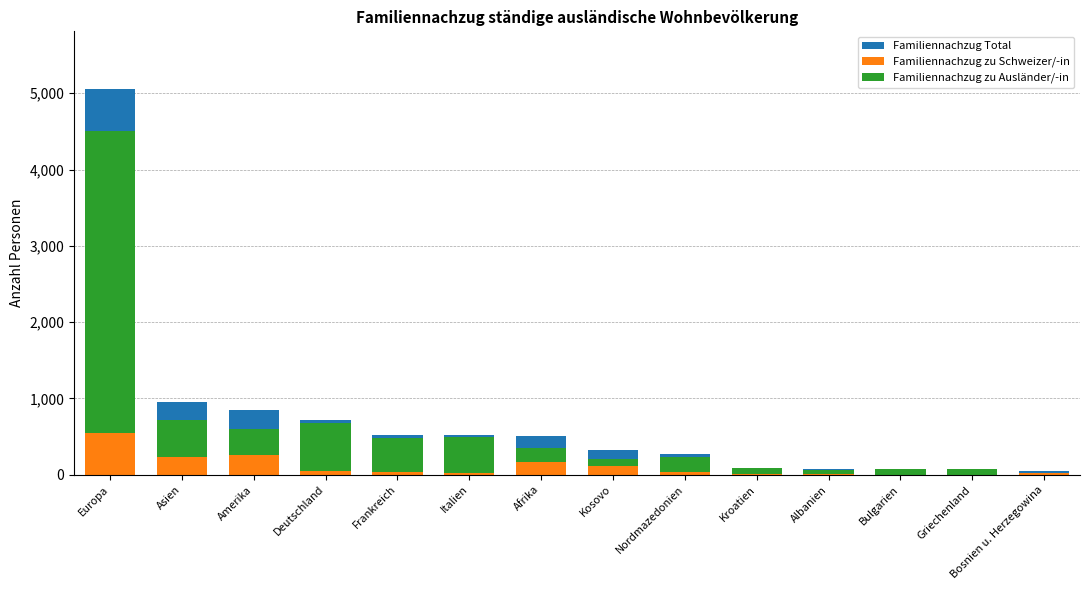

Rank the series by their average value, from highest to lowest.

Familiennachzug Total, Familiennachzug zu Ausländer/-in, Familiennachzug zu Schweizer/-in